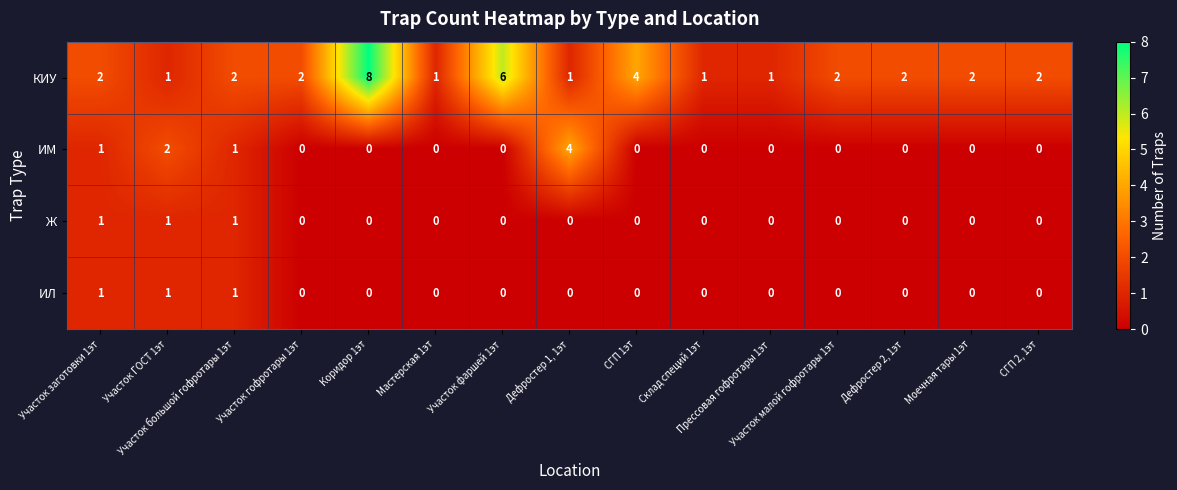

What is the sum of all ИЛ values?

3